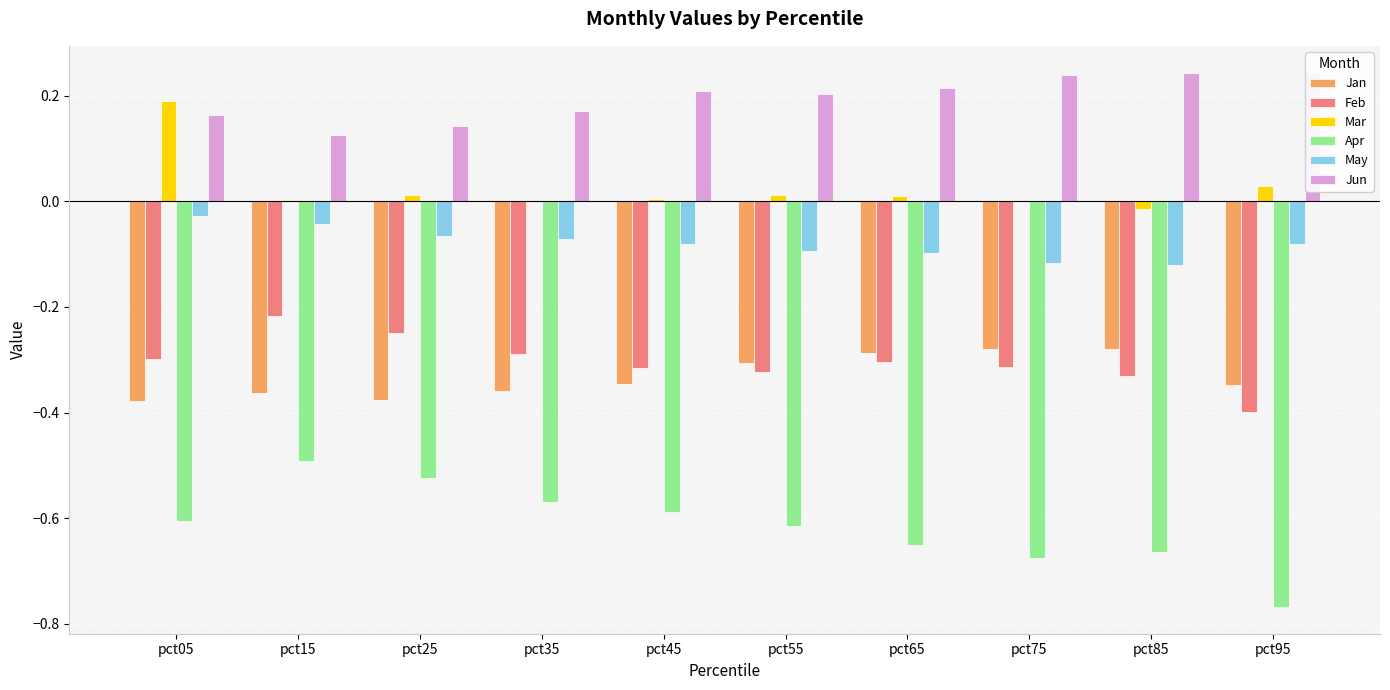

Reading left to right, transcribe all the data shown in this chart.

Jan: -0.4	-0.4	-0.4	-0.4	-0.3	-0.3	-0.3	-0.3	-0.3	-0.3
Feb: -0.3	-0.2	-0.2	-0.3	-0.3	-0.3	-0.3	-0.3	-0.3	-0.4
Mar: 0.2	0.0	0.0	-0.0	0.0	0.0	0.0	-0.0	-0.0	0.0
Apr: -0.6	-0.5	-0.5	-0.6	-0.6	-0.6	-0.7	-0.7	-0.7	-0.8
May: -0.0	-0.0	-0.1	-0.1	-0.1	-0.1	-0.1	-0.1	-0.1	-0.1
Jun: 0.2	0.1	0.1	0.2	0.2	0.2	0.2	0.2	0.2	0.2